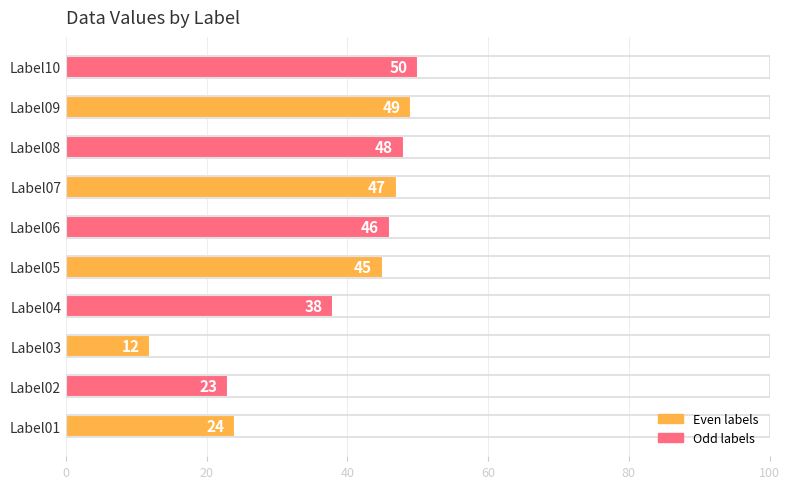

Are the bars grouped side by side (vs. stacked)?

No